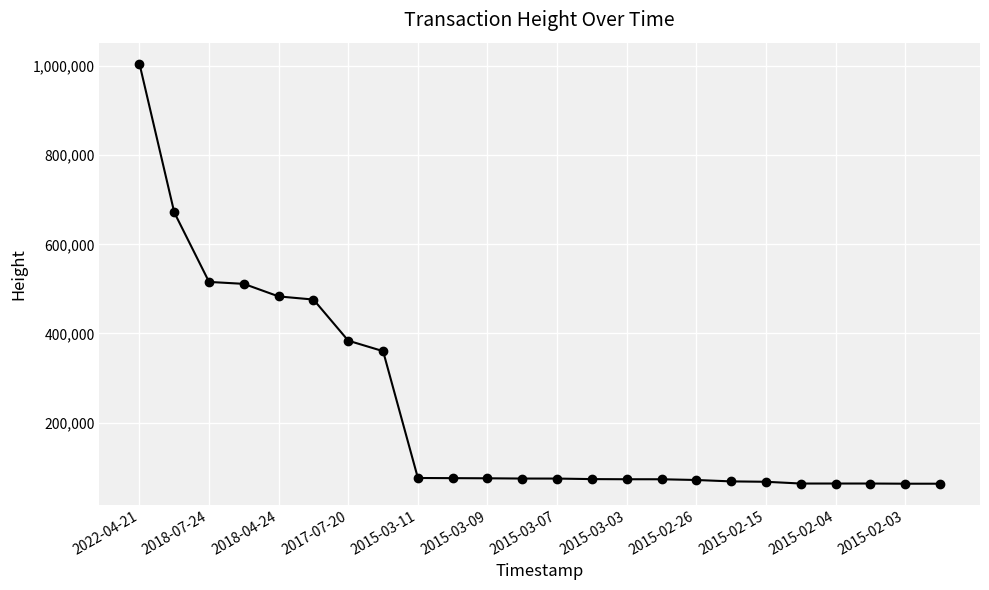

What is the greatest value displayed?

1005561